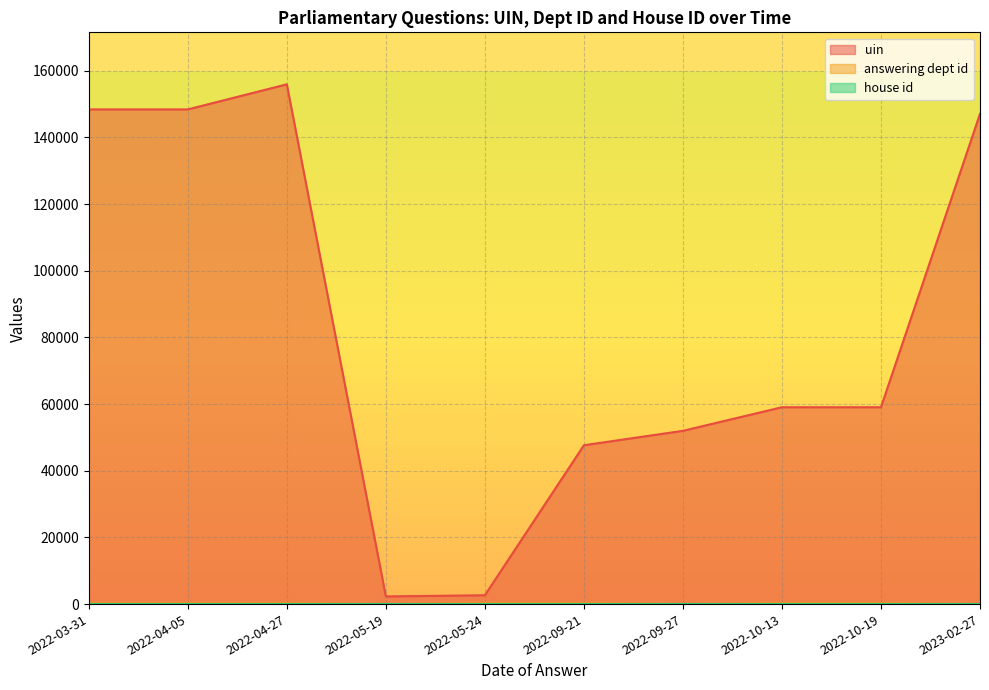

Does the chart have visible grid lines?

Yes